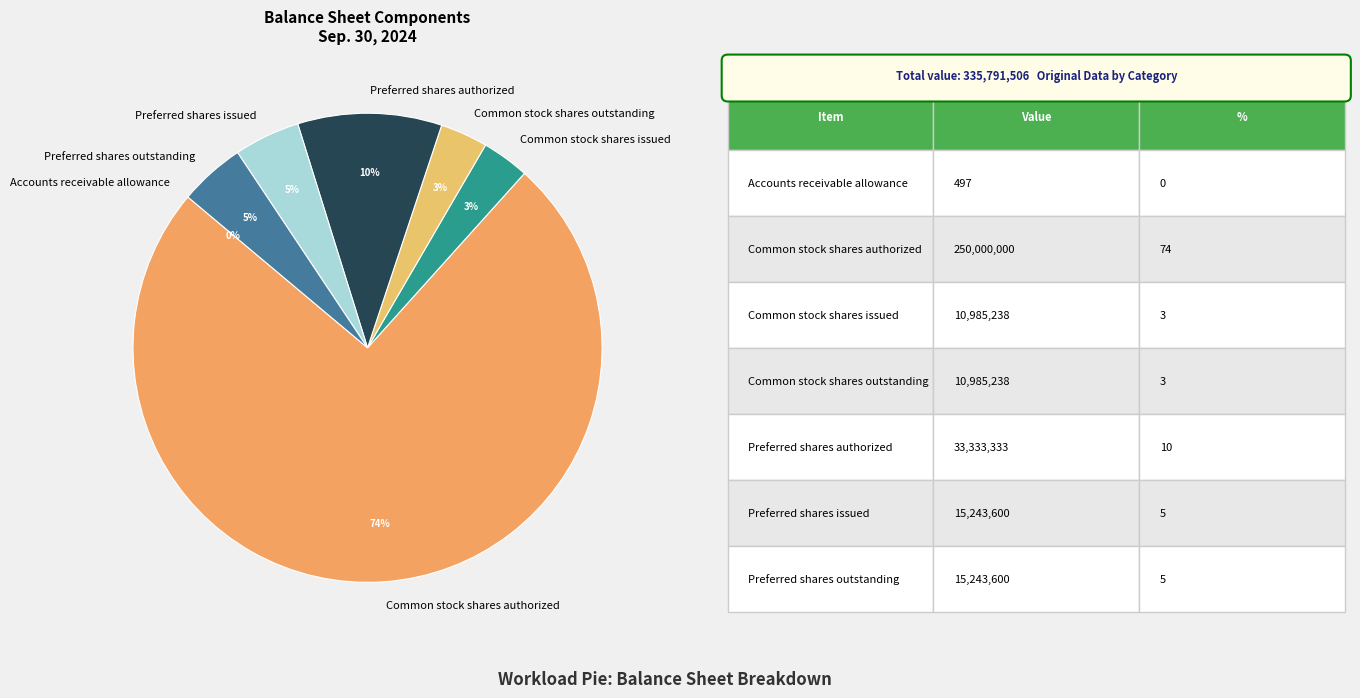

To the nearest percent, what is the combined percentage of Preferred shares authorized and Common stock shares outstanding?

13%